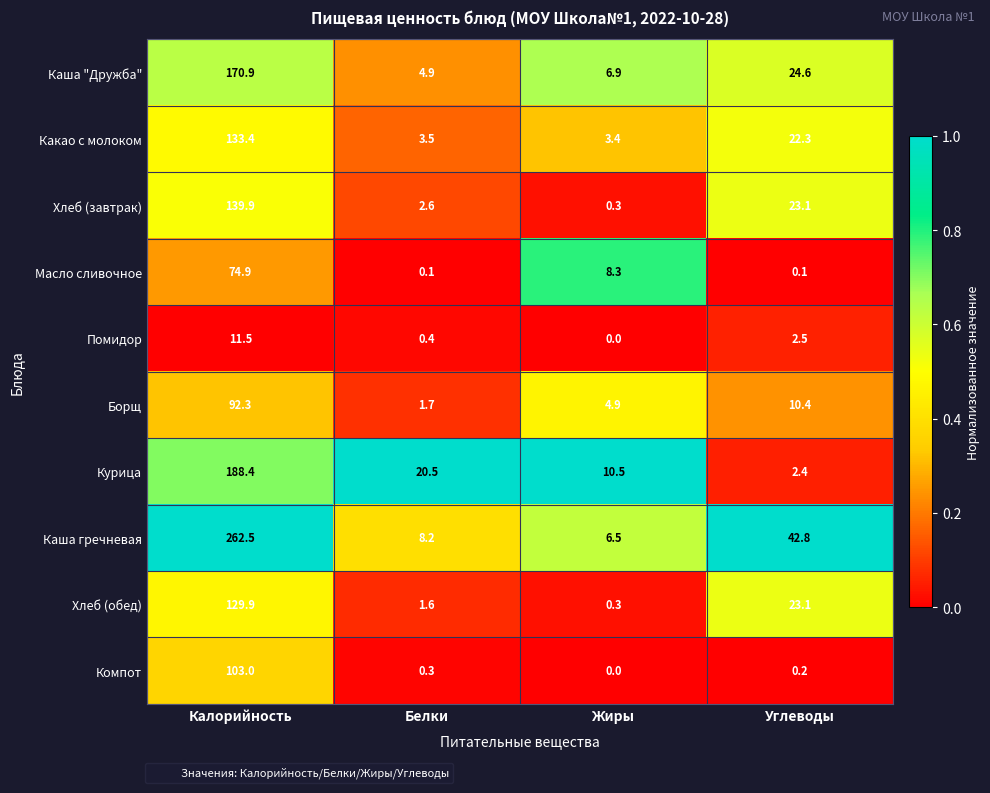

What is the maximum value for Курица?

188.4